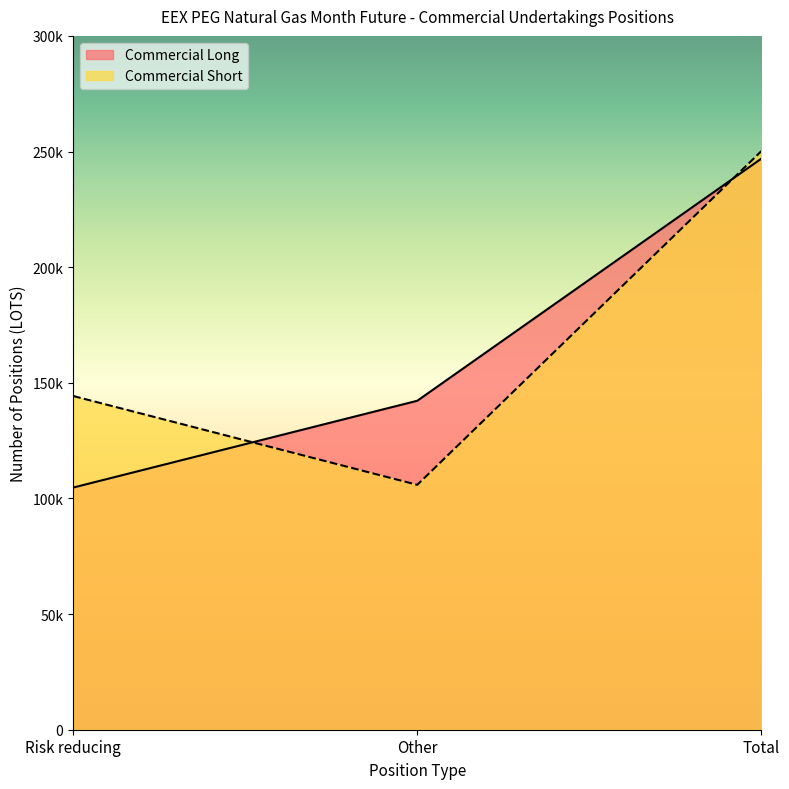

The value of Commercial Long at Other is 142236. True or false?

True